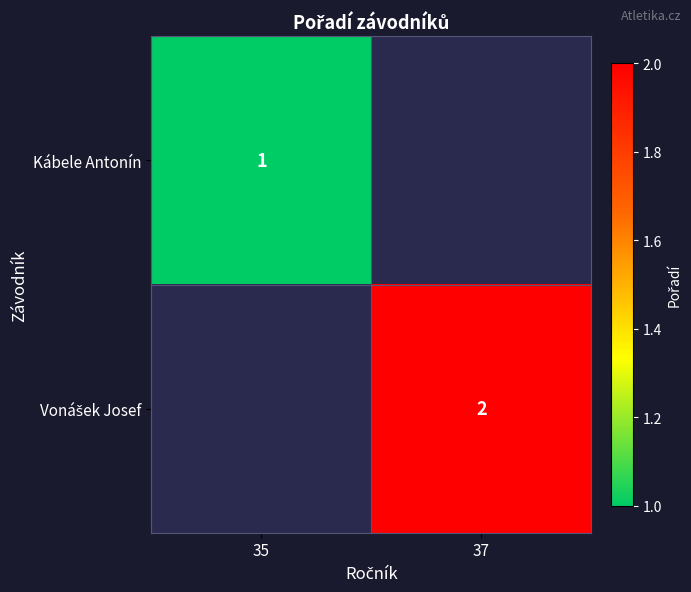

Rank the categories by Kábele Antonín value from lowest to highest.

35, 37